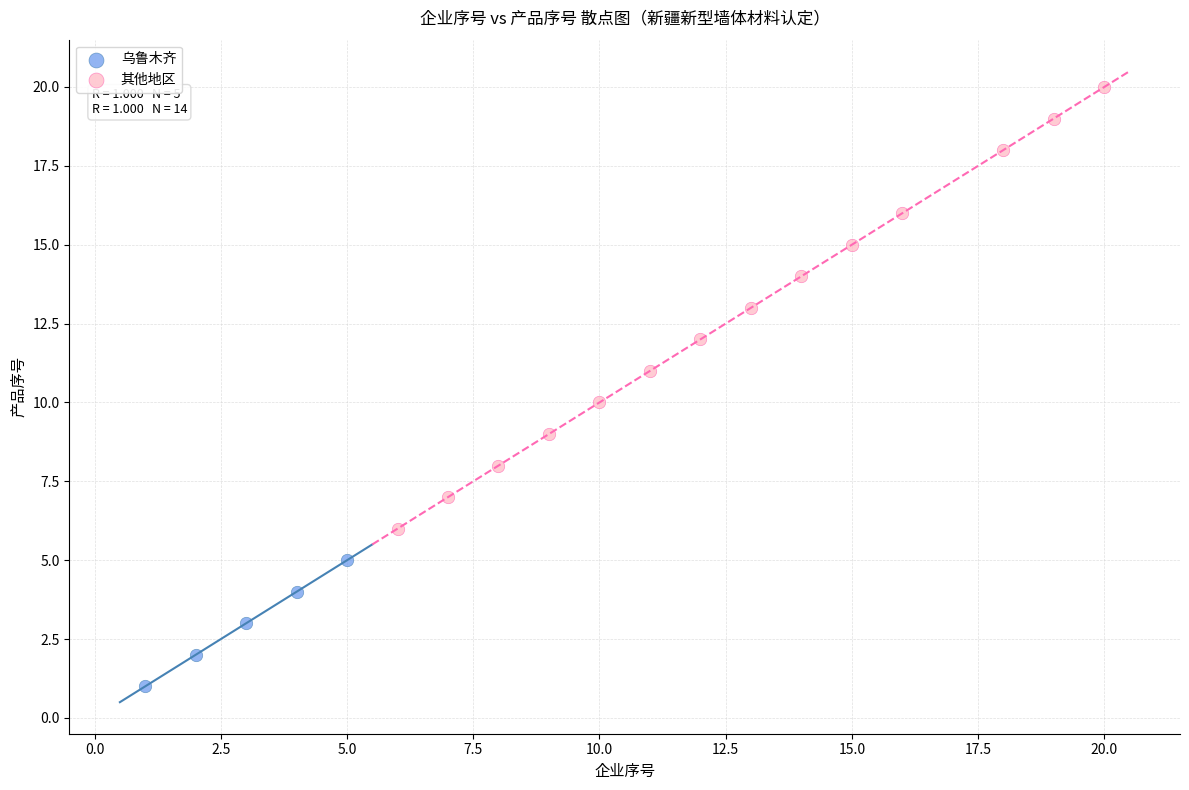

What are all the series names shown in the legend?

乌鲁木齐, 其他地区